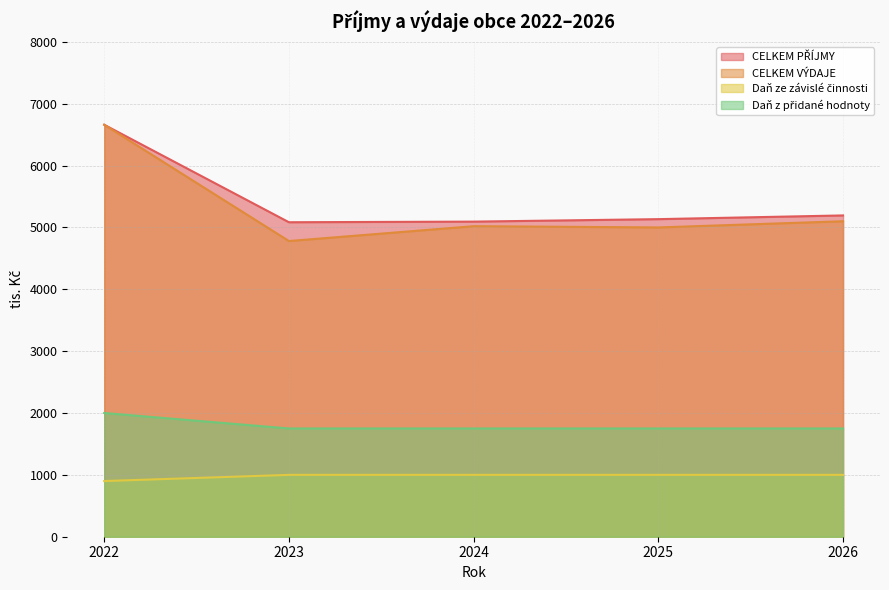

Between 2025 and 2026, which series saw the biggest shift?

CELKEM VÝDAJE